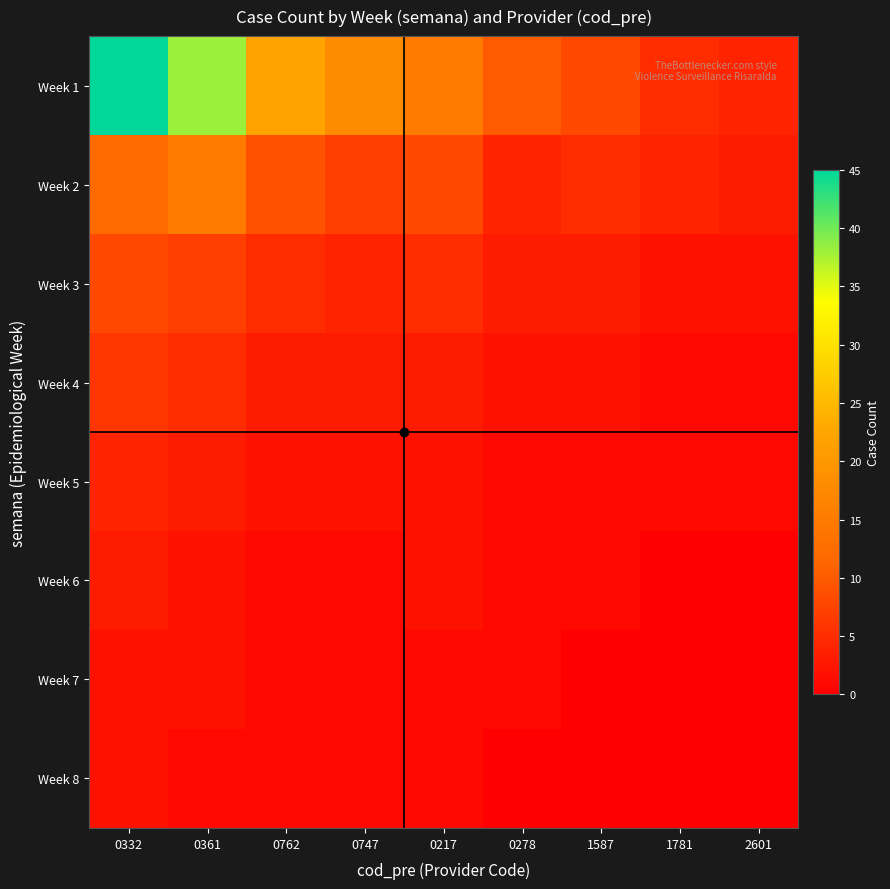

Reading left to right, extract all data points from this chart.

Week 1: 0332=45	0361=38	0762=22	0747=18	0217=15	0278=10	1587=8	1781=5	2601=4
Week 2: 0332=12	0361=15	0762=9	0747=7	0217=8	0278=4	1587=5	1781=4	2601=3
Week 3: 0332=8	0361=7	0762=5	0747=4	0217=5	0278=3	1587=3	1781=2	2601=2
Week 4: 0332=6	0361=5	0762=3	0747=3	0217=3	0278=2	1587=2	1781=1	2601=1
Week 5: 0332=4	0361=3	0762=2	0747=2	0217=2	0278=1	1587=1	1781=1	2601=1
Week 6: 0332=3	0361=2	0762=1	0747=1	0217=2	0278=1	1587=1	1781=0	2601=0
Week 7: 0332=2	0361=2	0762=1	0747=1	0217=1	0278=1	1587=0	1781=0	2601=0
Week 8: 0332=2	0361=1	0762=1	0747=1	0217=1	0278=0	1587=0	1781=0	2601=0